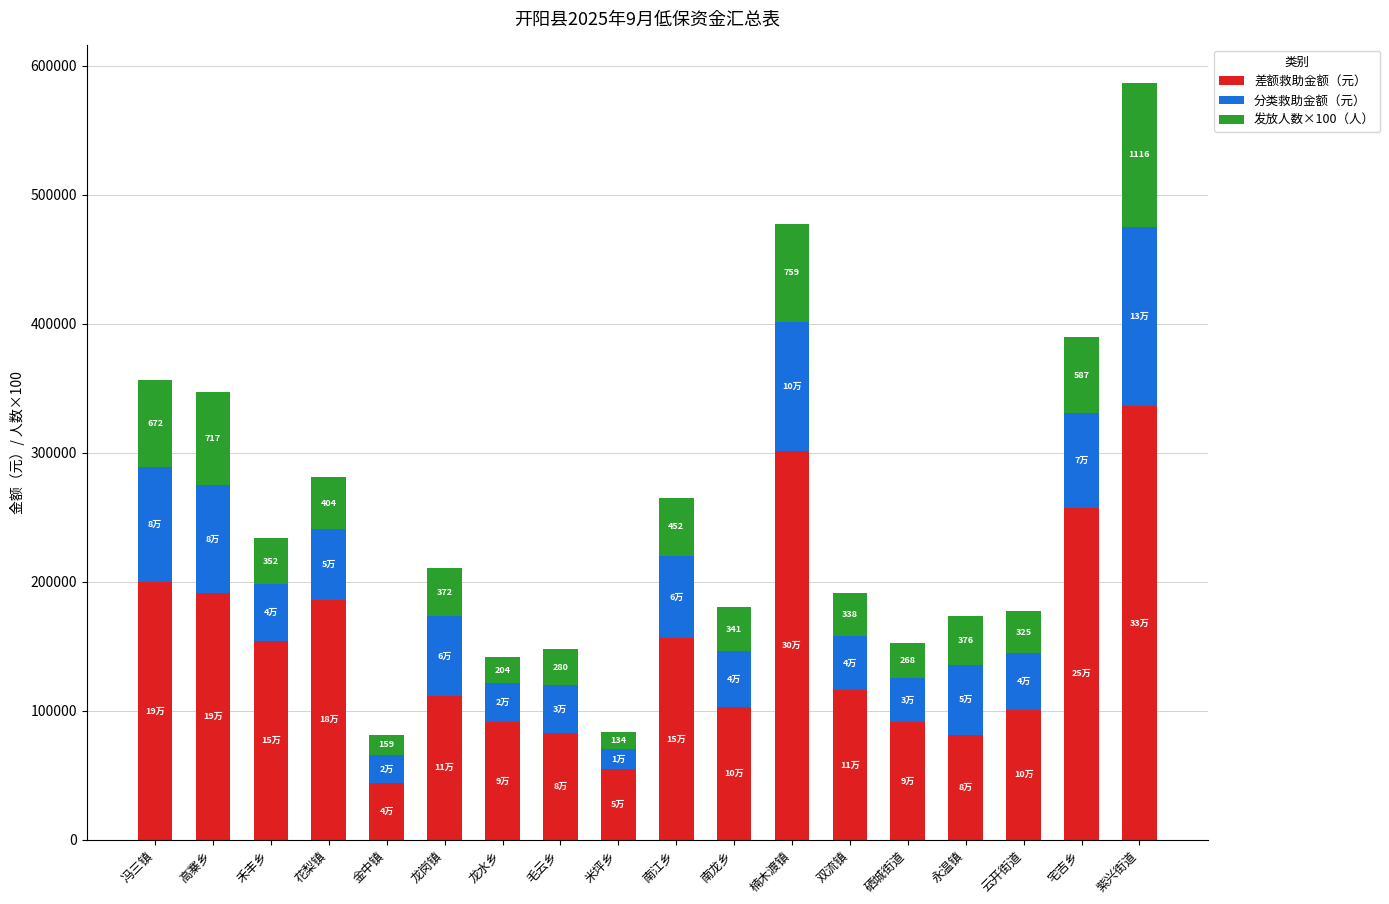

What is the average value of the 差额救助金额（元） series?

147656.2